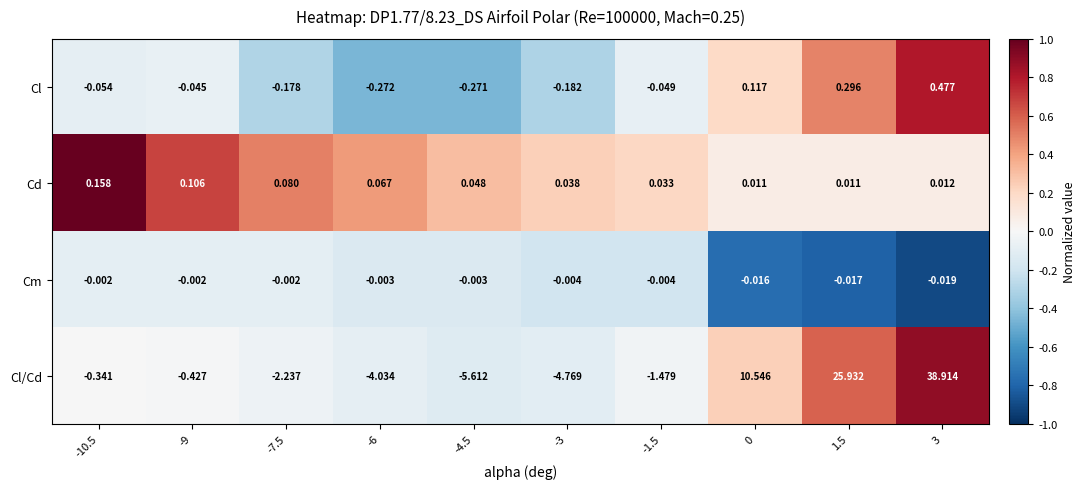

How many distinct data groups are displayed?

4